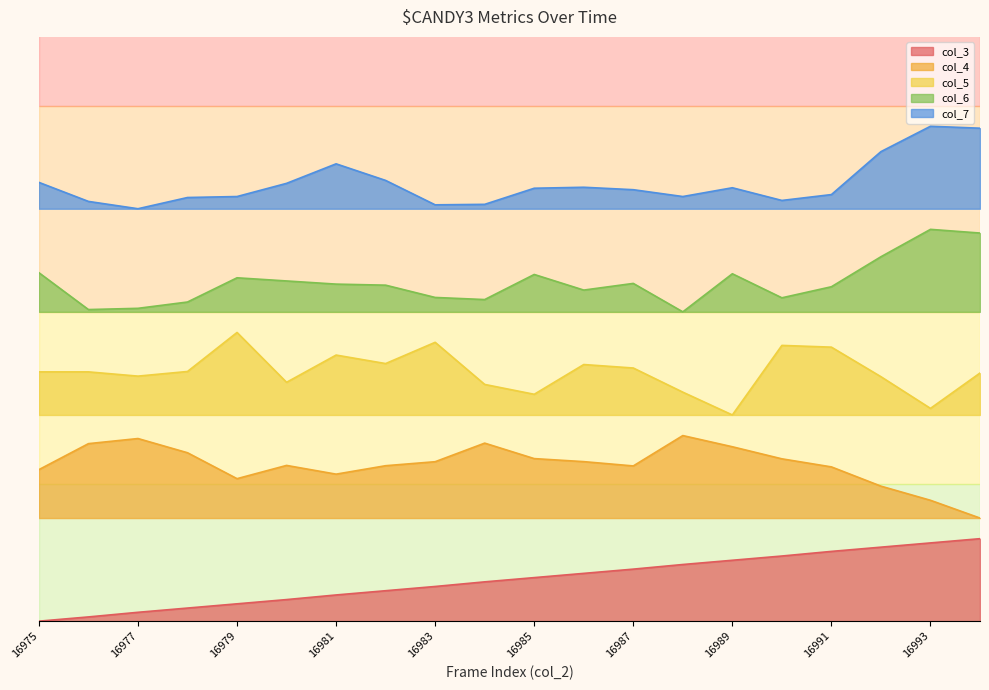

What are all the series names shown in the legend?

col_3, col_4, col_5, col_6, col_7